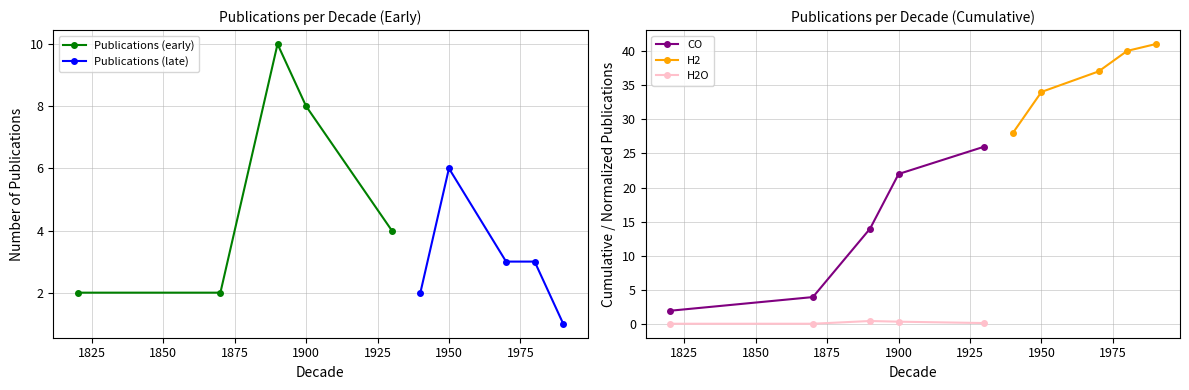

What are all the series names shown in the legend?

Publications (early), Publications (late), CO, H2, H2O